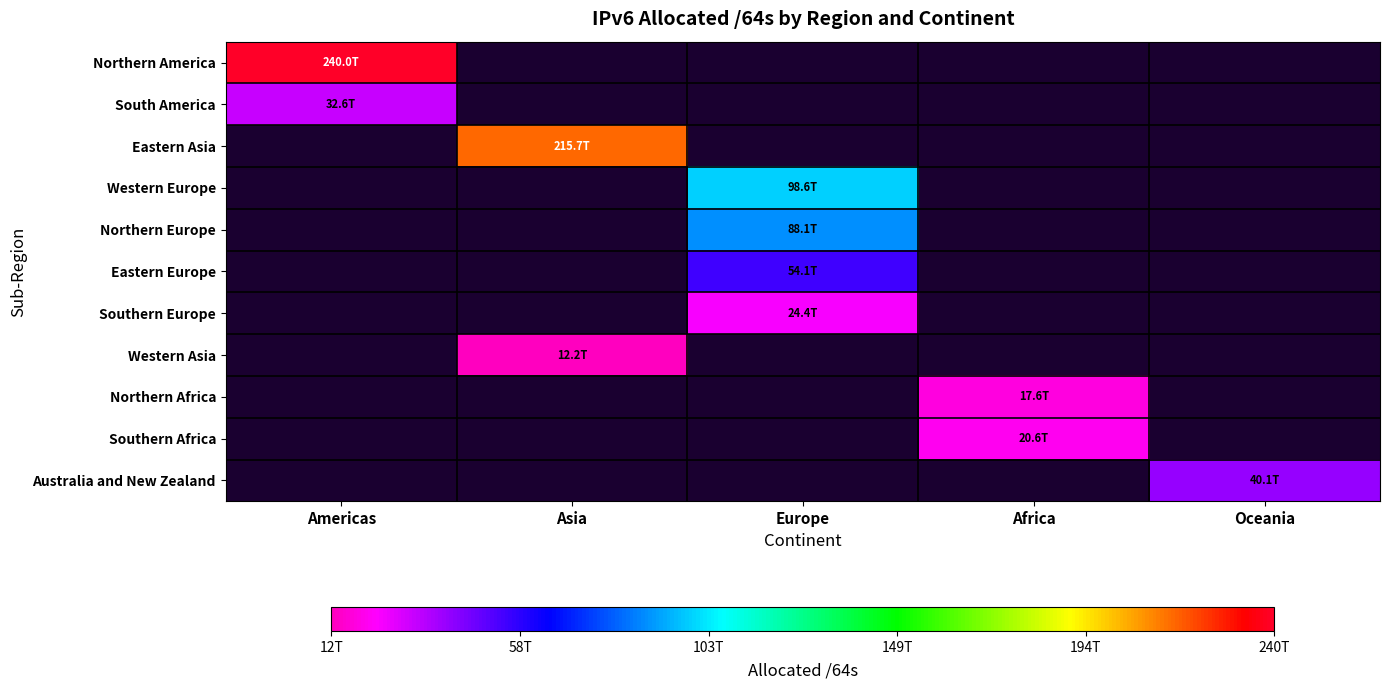

At which category does the chart reach its peak across all series?

Americas